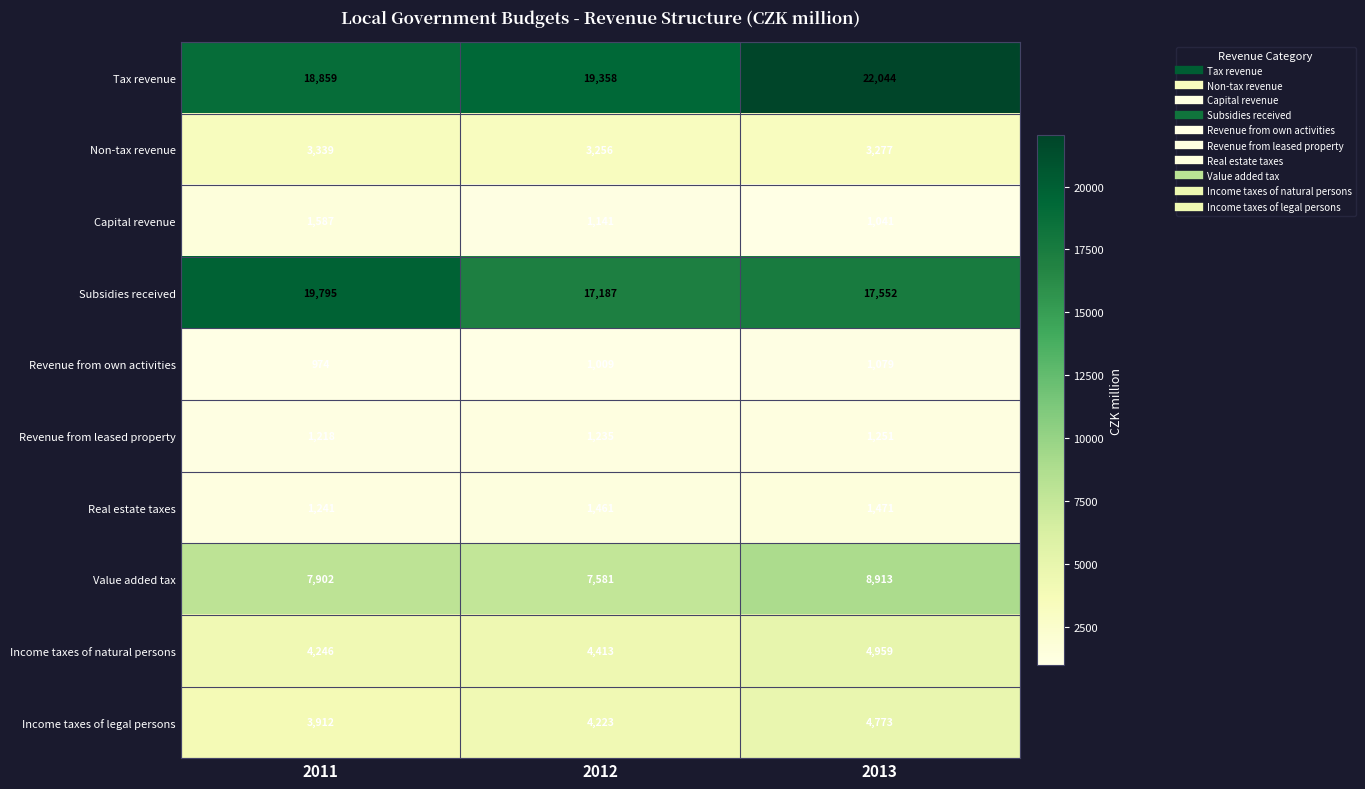

What is the difference between the Non-tax revenue values at 2012 and 2011?

83